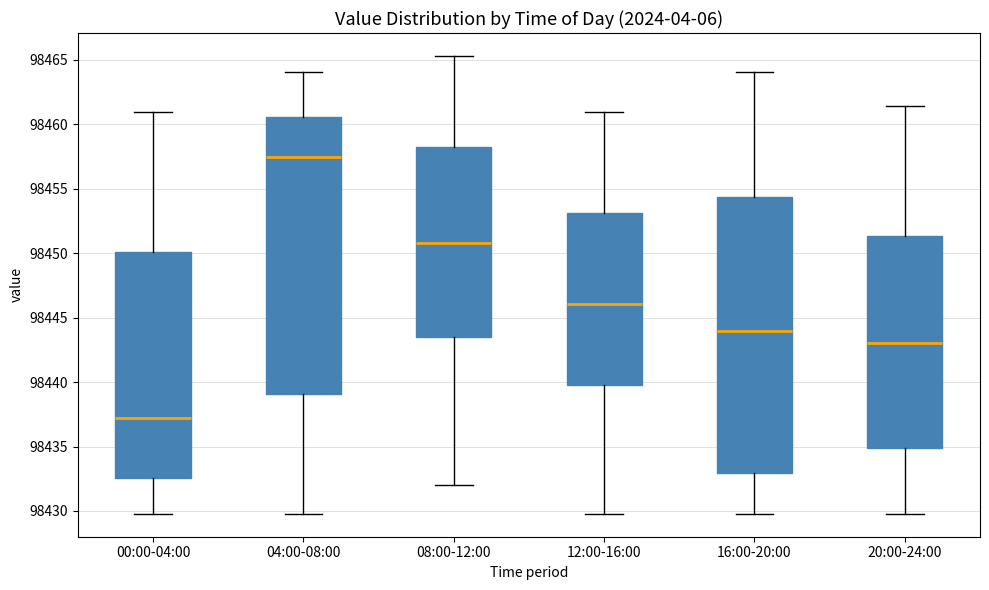

Where does the upper whisker of the box for 20:00-24:00 end on the y-axis? The values are not printed on the chart, so give them approximately, as read against the axis.

98461.5